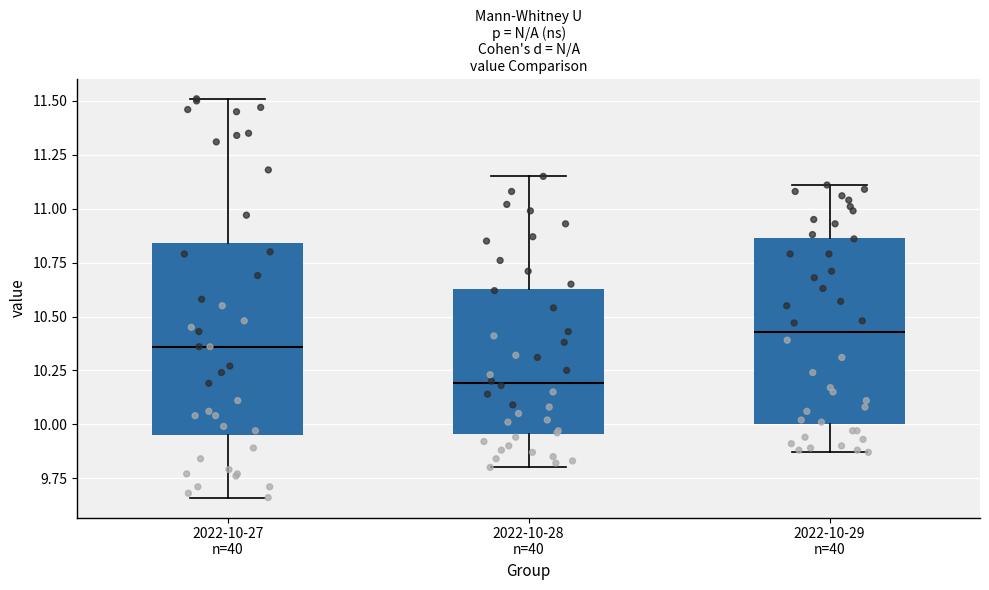

Where is the lower edge of the box for 2022-10-29 n=40 on the y-axis? The values are not printed on the chart, so give them approximately, as read against the axis.

10.00